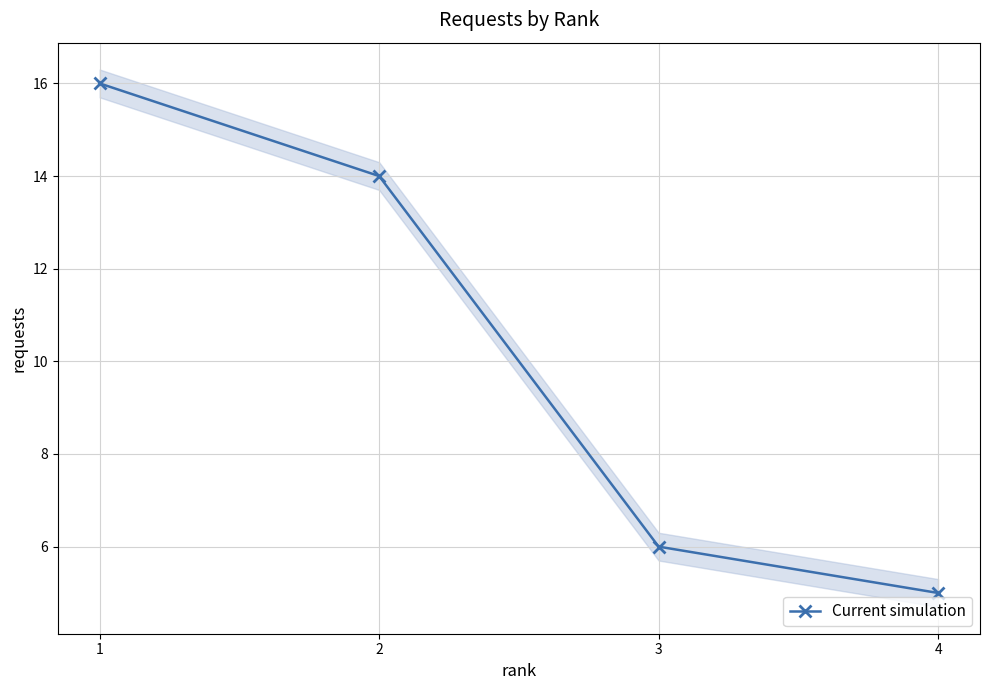

What is the difference between the values at 4 and 3?

1